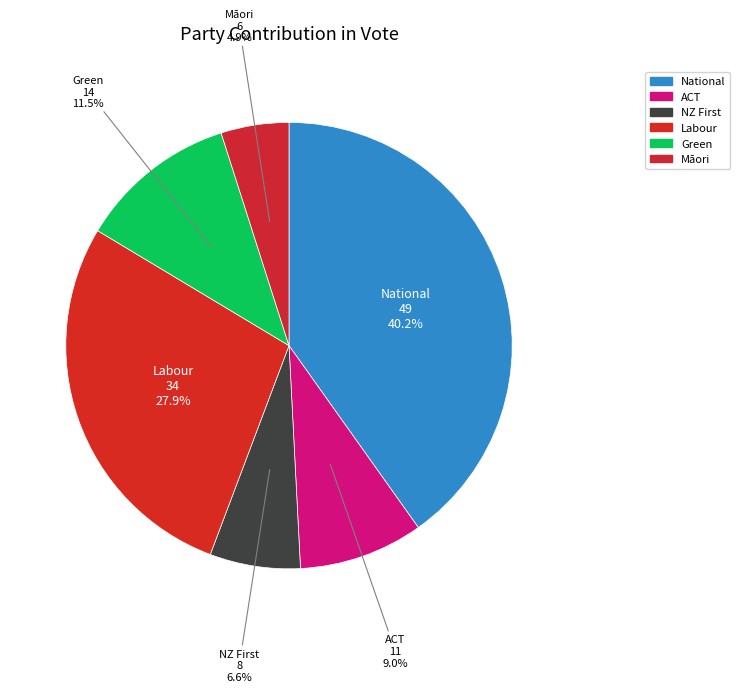

How much of the chart is everything except ACT?

91.0%